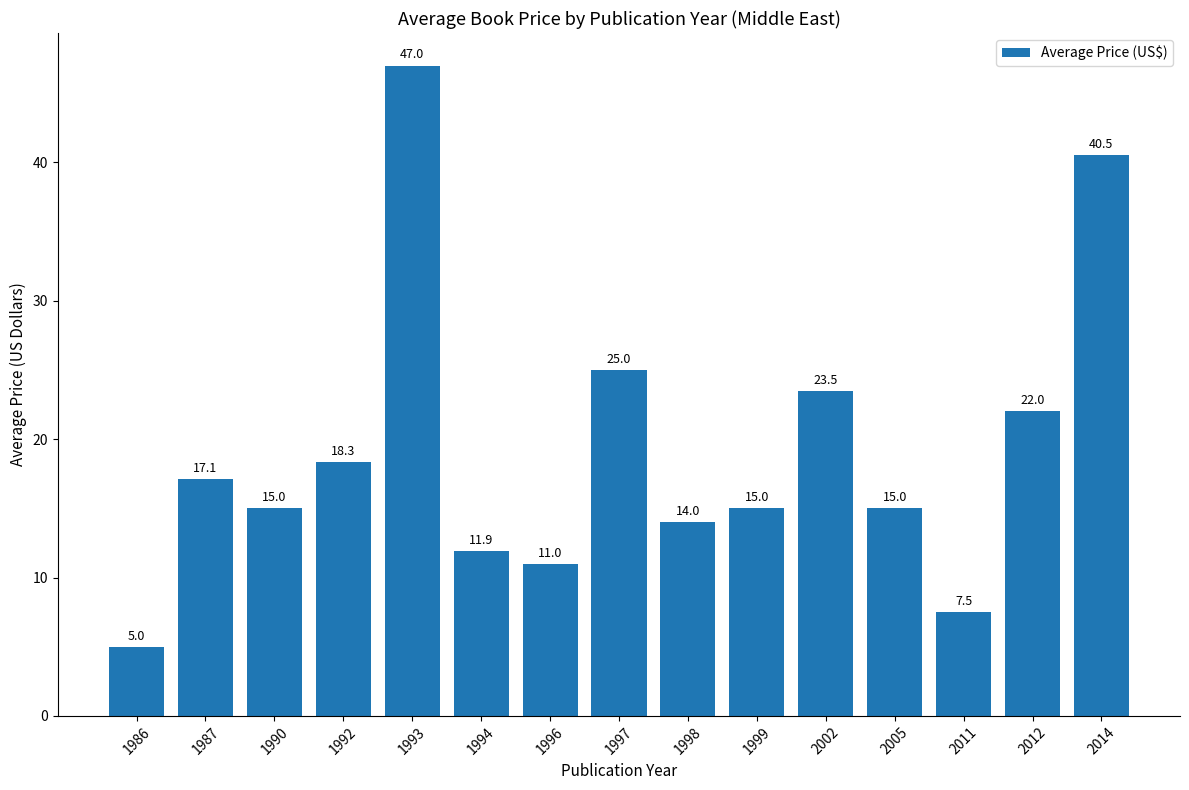

True or false: the data shows 26.8 at 2005.

False